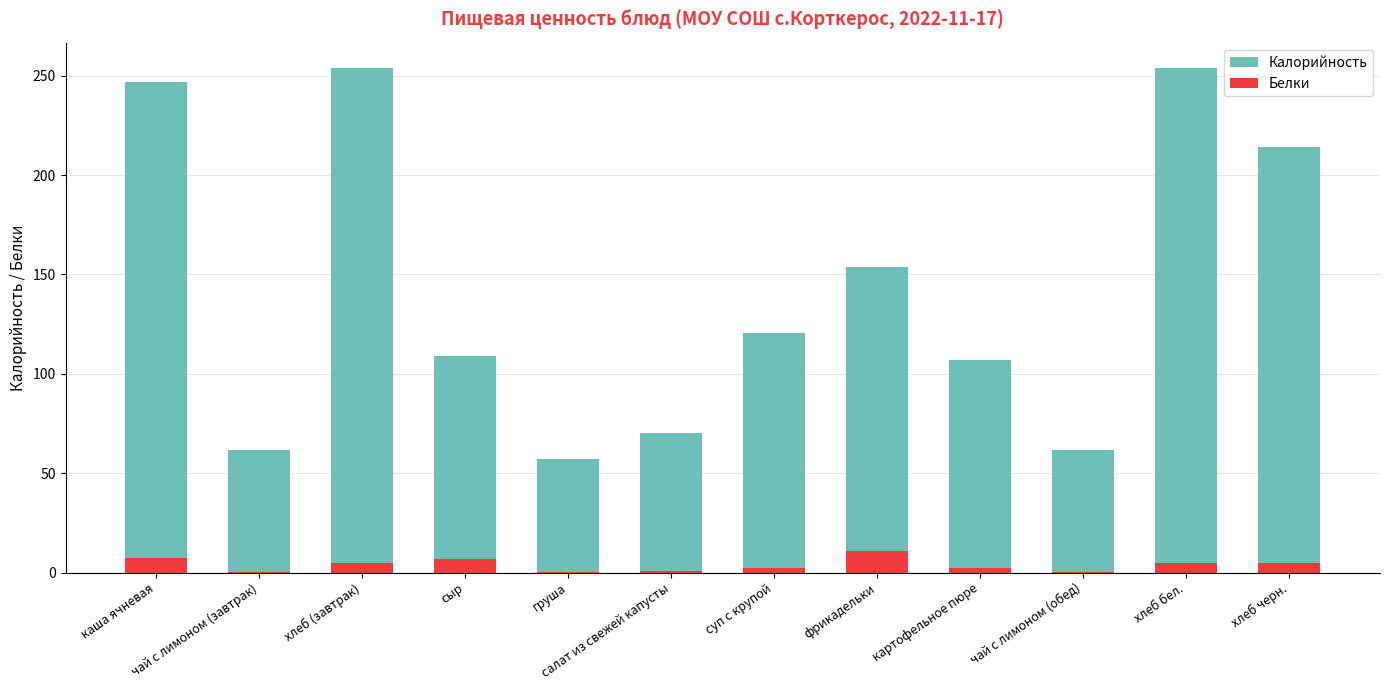

Reading left to right, list all the values displayed in this chart.

Калорийность: каша ячневая=246.9	чай с лимоном (завтрак)=61.6	хлеб (завтрак)=254.0	сыр=109.2	груша=57.0	салат из свежей капусты=70.0	суп с крупой=120.6	фрикадельки=153.8	картофельное пюре=107.0	чай с лимоном (обед)=61.6	хлеб бел.=254.0	хлеб черн.=214.0
Белки: каша ячневая=7.2	чай с лимоном (завтрак)=0.1	хлеб (завтрак)=4.7	сыр=7.0	груша=0.4	салат из свежей капусты=0.8	суп с крупой=2.3	фрикадельки=10.7	картофельное пюре=2.1	чай с лимоном (обед)=0.1	хлеб бел.=4.7	хлеб черн.=4.7